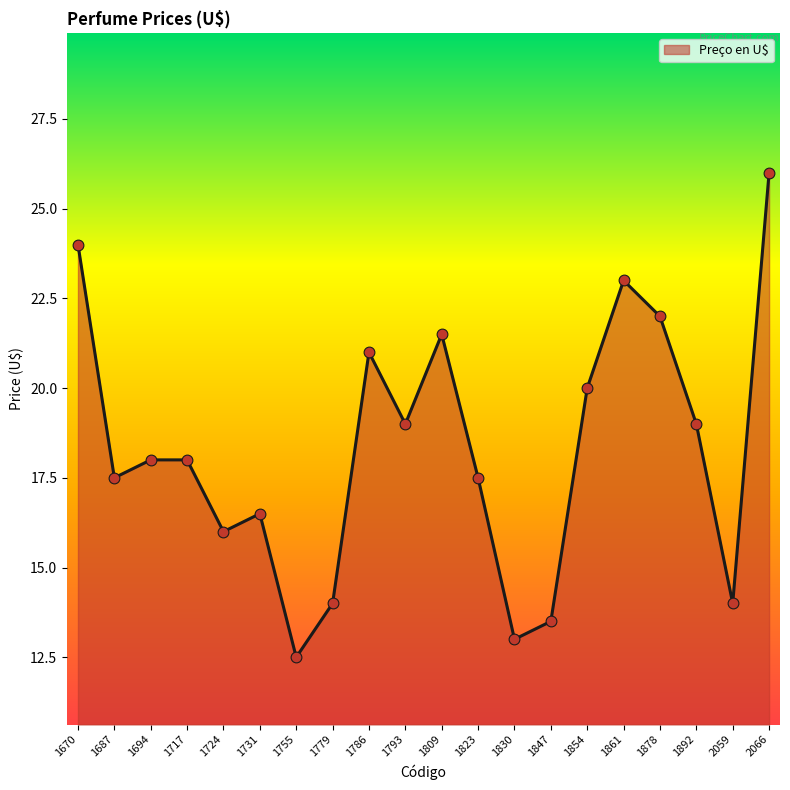

What is the change in value from 1724 to 1830?

-3.0